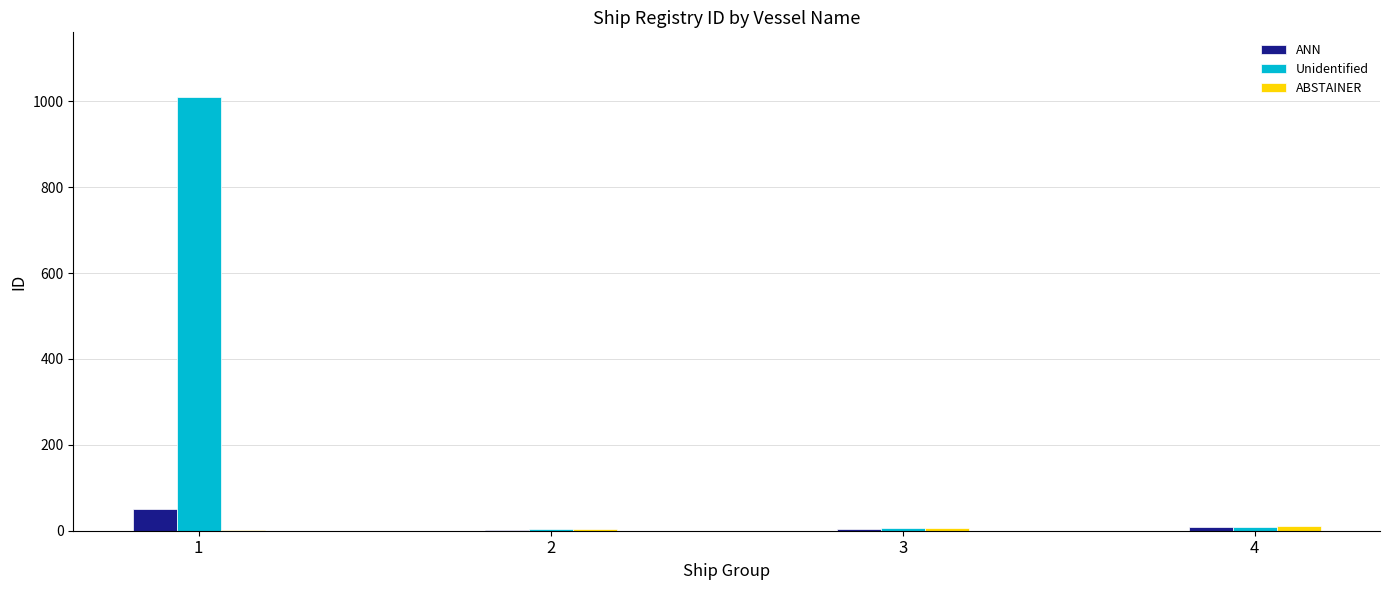

Which series has the largest range (max minus min)?

Unidentified